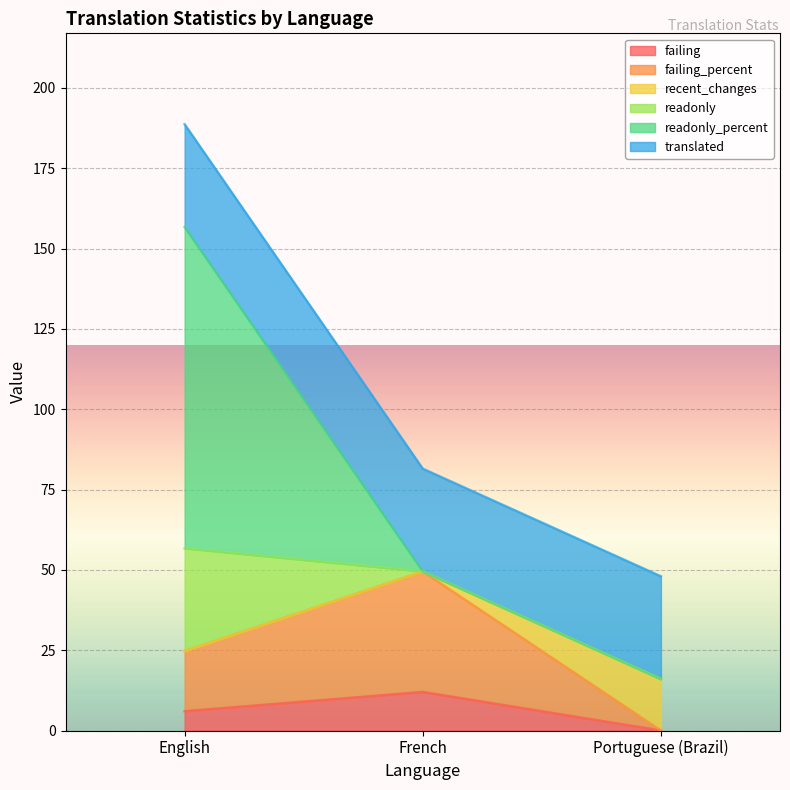

Does the chart display data point markers on the line(s)?

No